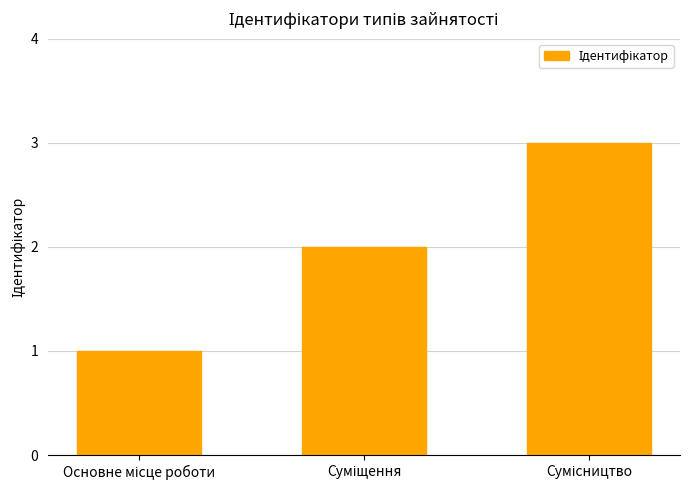

What is the minimum value shown in the chart?

1